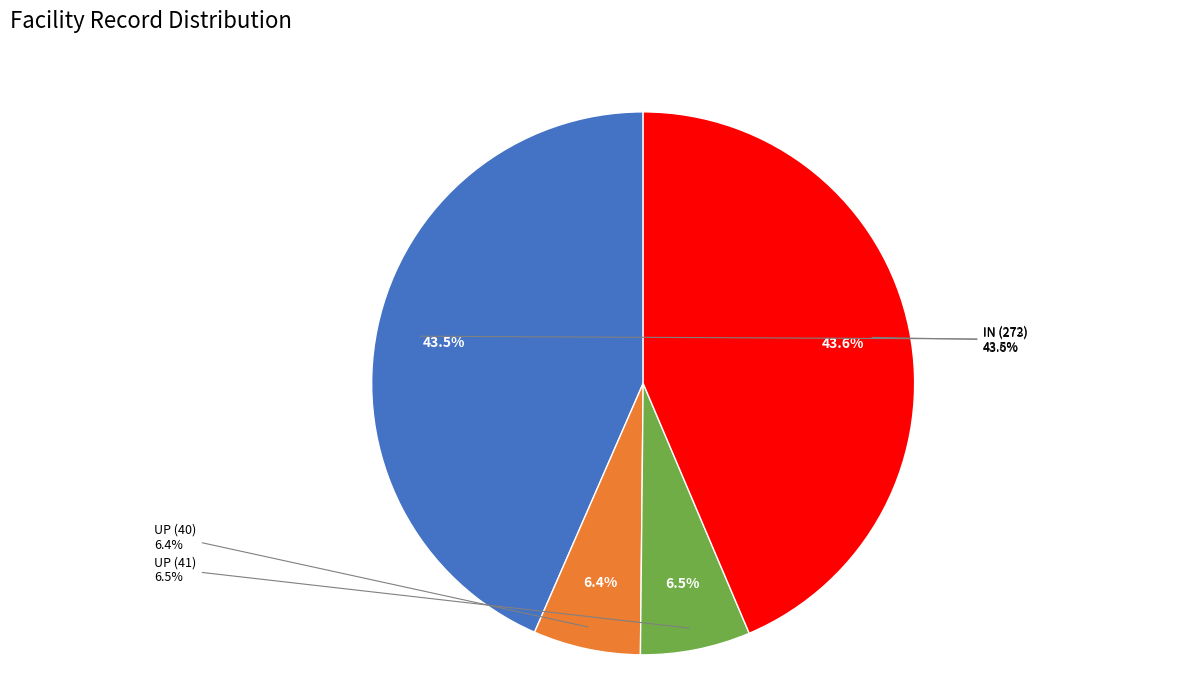

Does IN (273) account for over 50% of the chart?

No